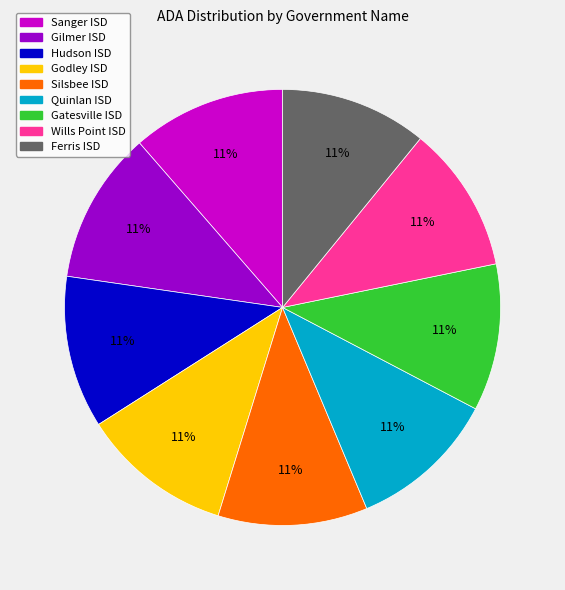

Is it true that Wills Point ISD is 11% of the pie?

True